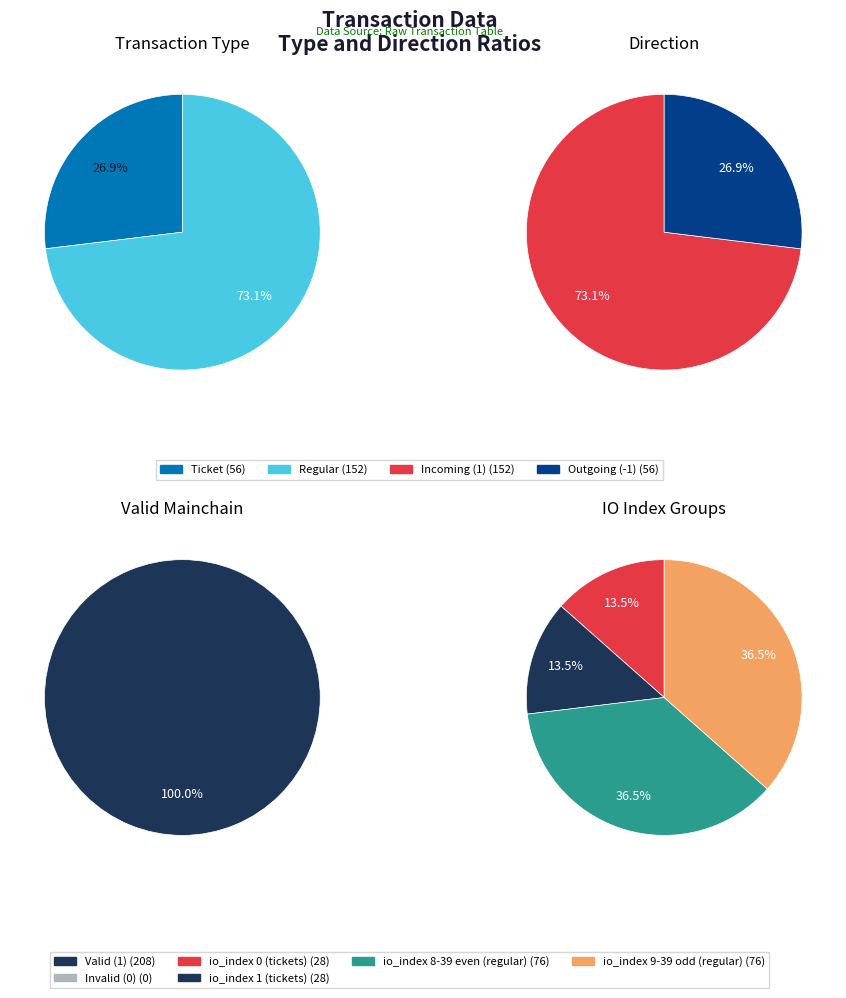

To the nearest percent, what is the combined percentage of Regular and Ticket?

100%